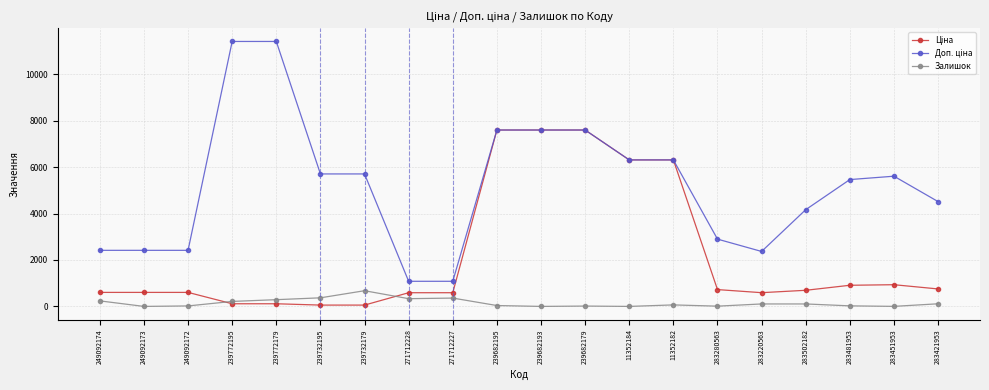

True or false: Залишок has a value of 24.0 at 283481953.

True